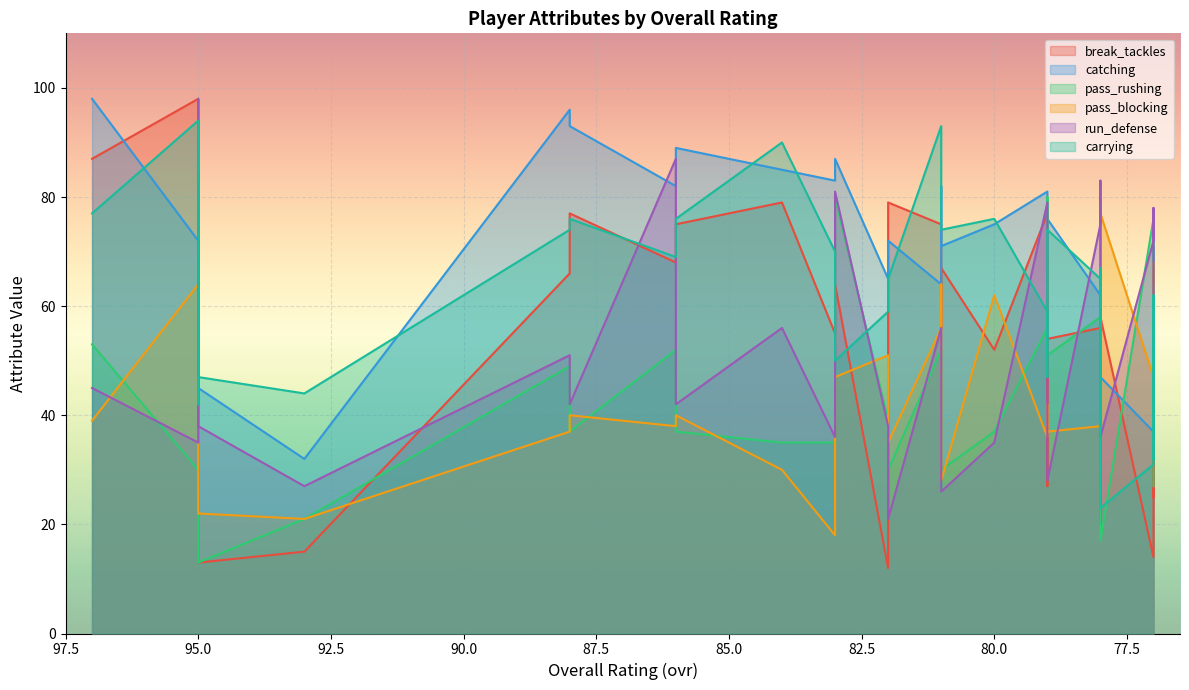

At which label does catching reach its peak?

97